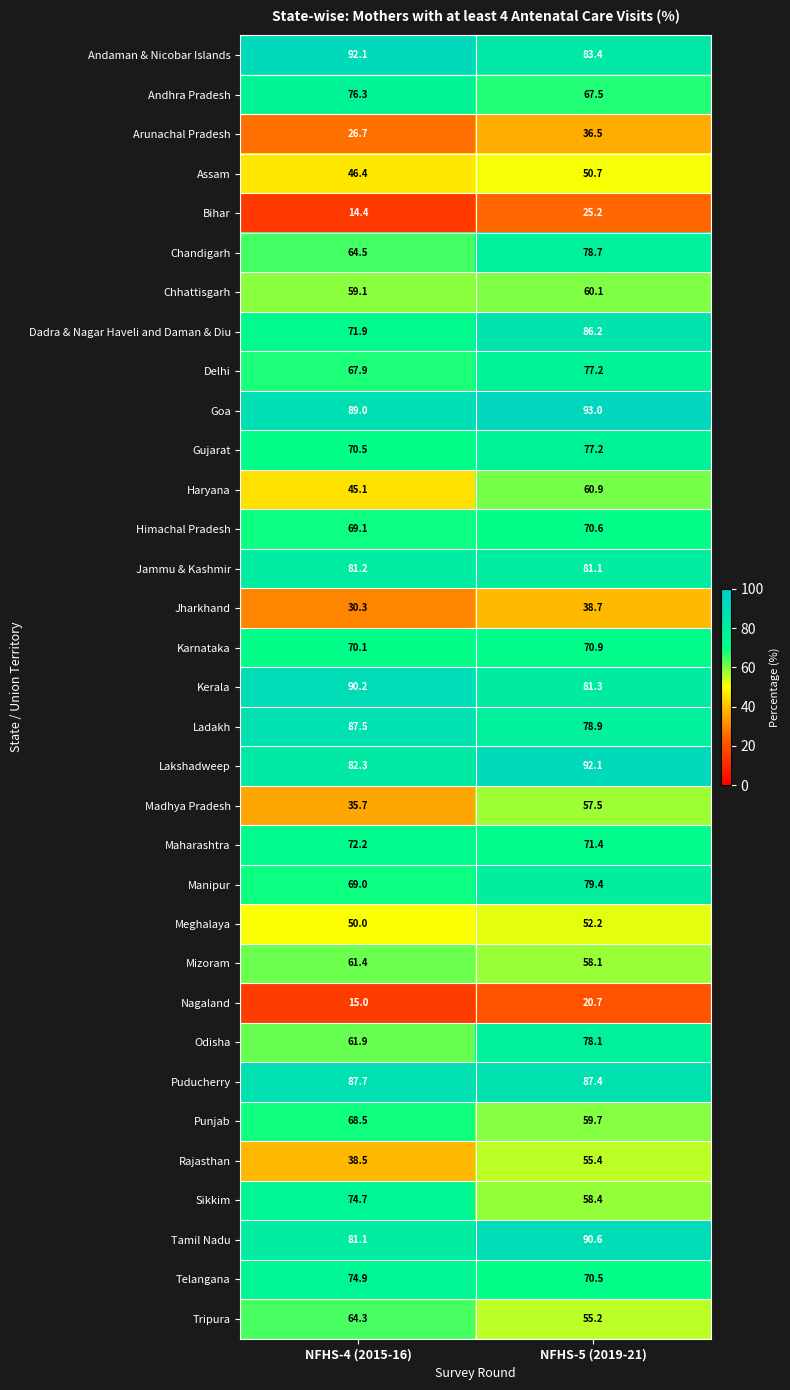

What is the difference between the maximum and minimum values in the Chandigarh series?

14.2